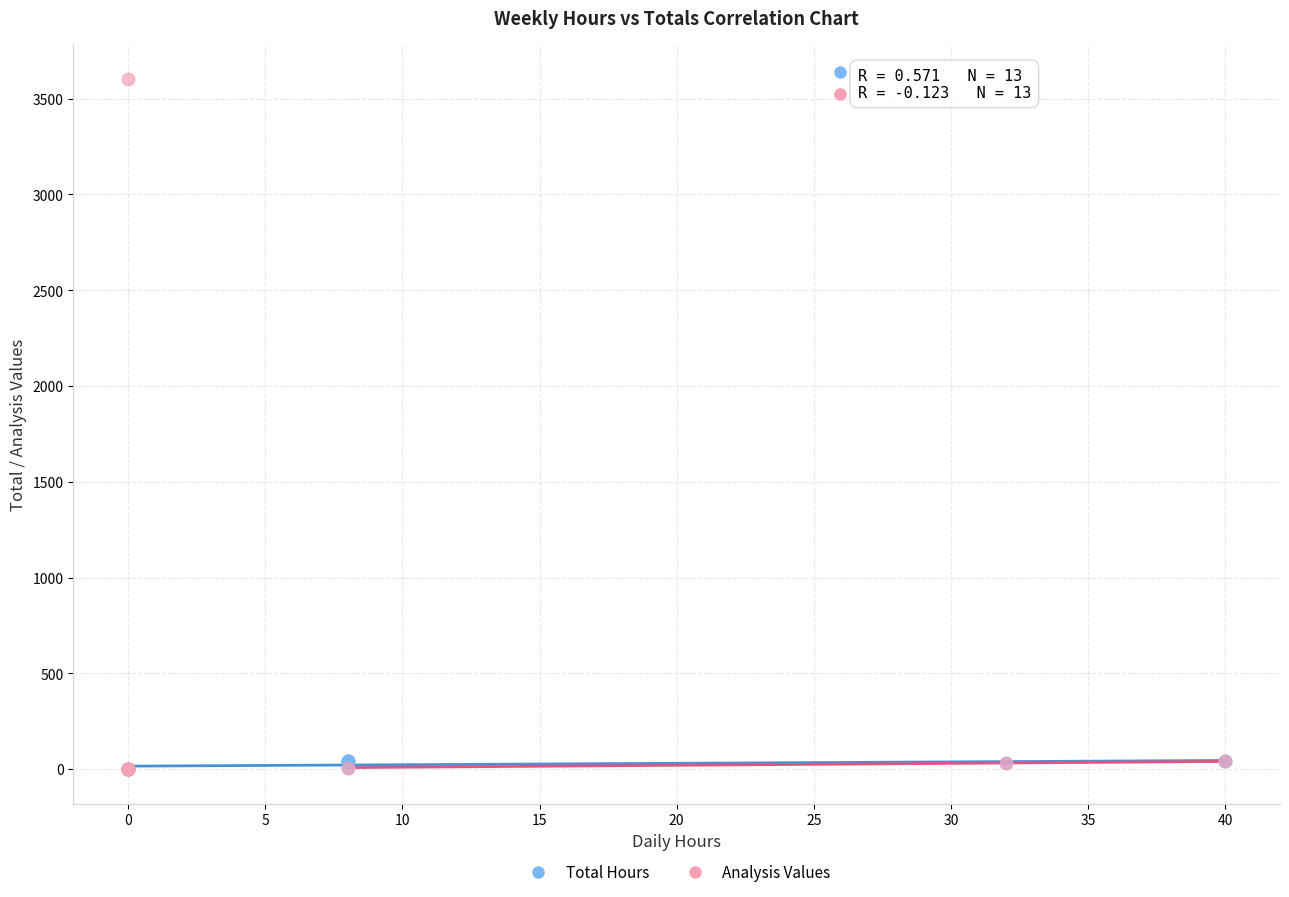

What are all the series names shown in the legend?

Total Hours, Analysis Values